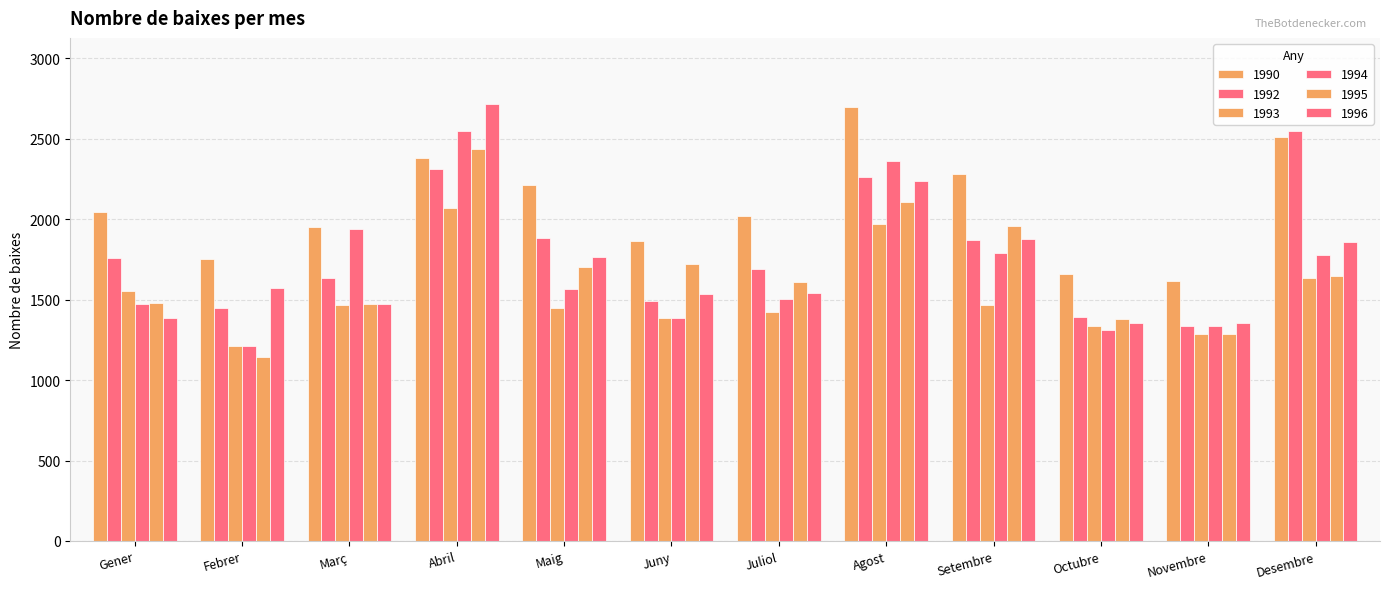

How many data points in 1990 are less than 2044?

6